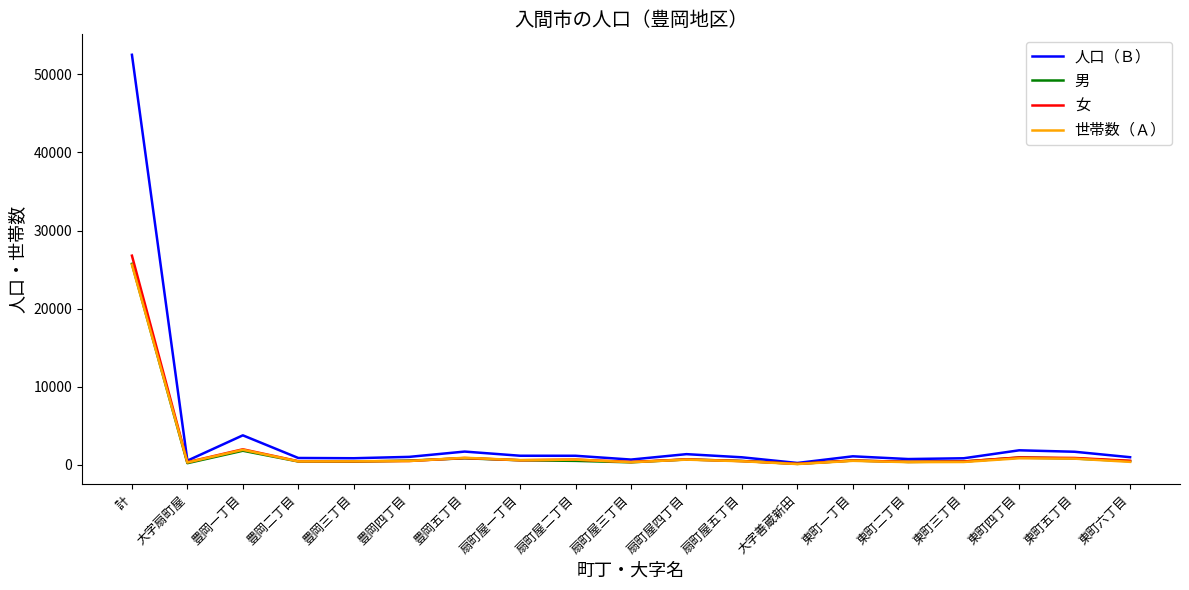

What are all the series names shown in the legend?

人口（Ｂ）, 男, 女, 世帯数（Ａ）